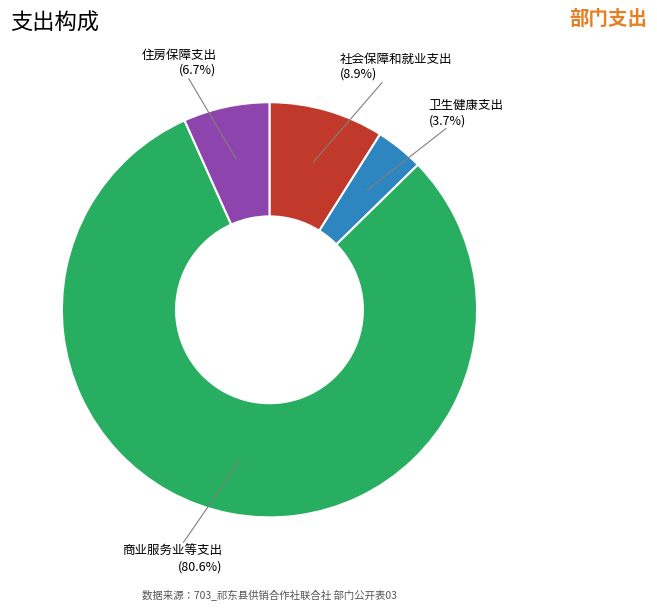

Does any single category account for the majority?

Yes